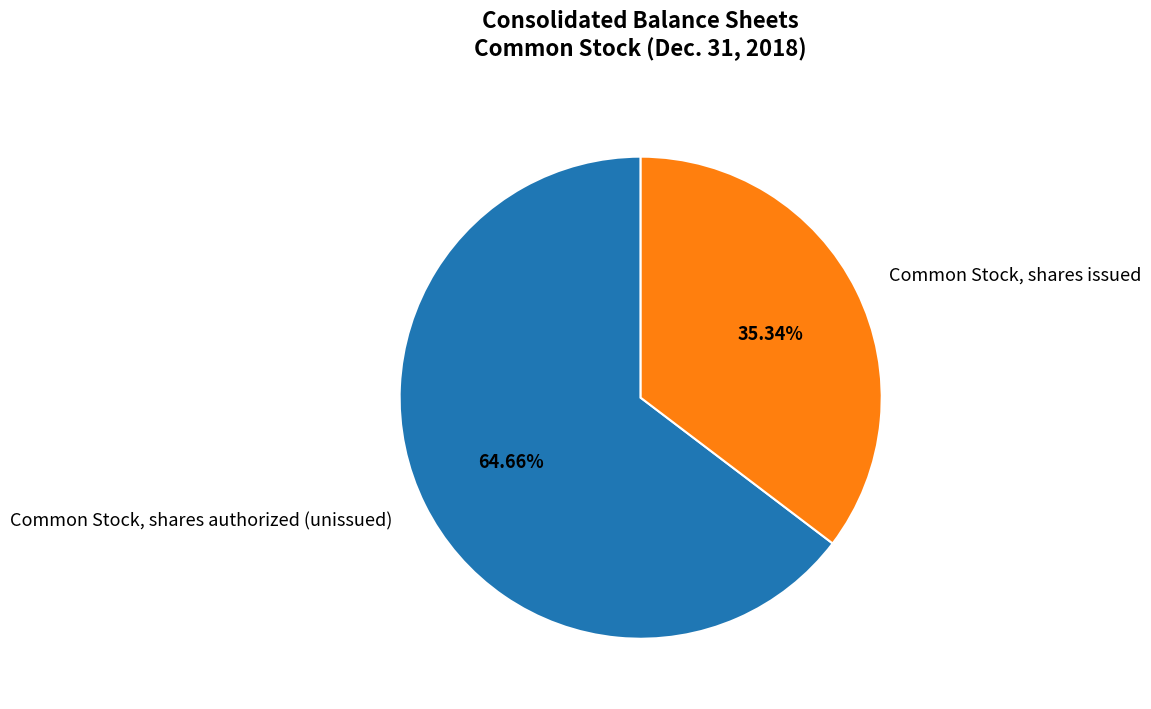

How many segments does this pie chart have?

2